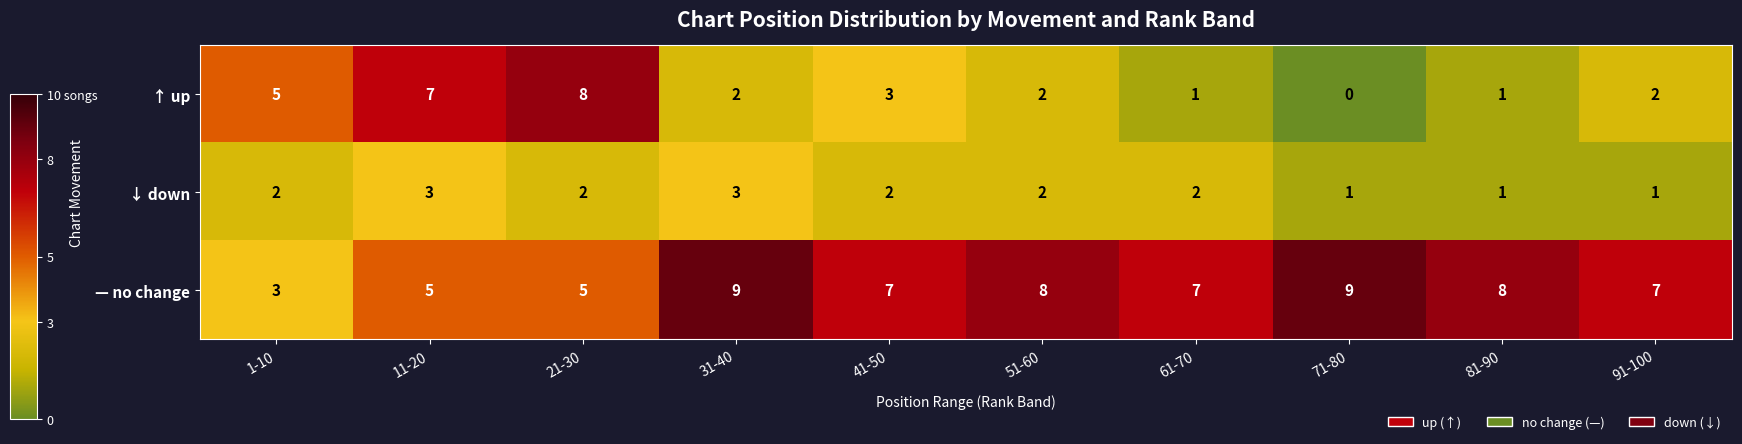

What is the difference between the ↑ up values at 21-30 and 91-100?

6